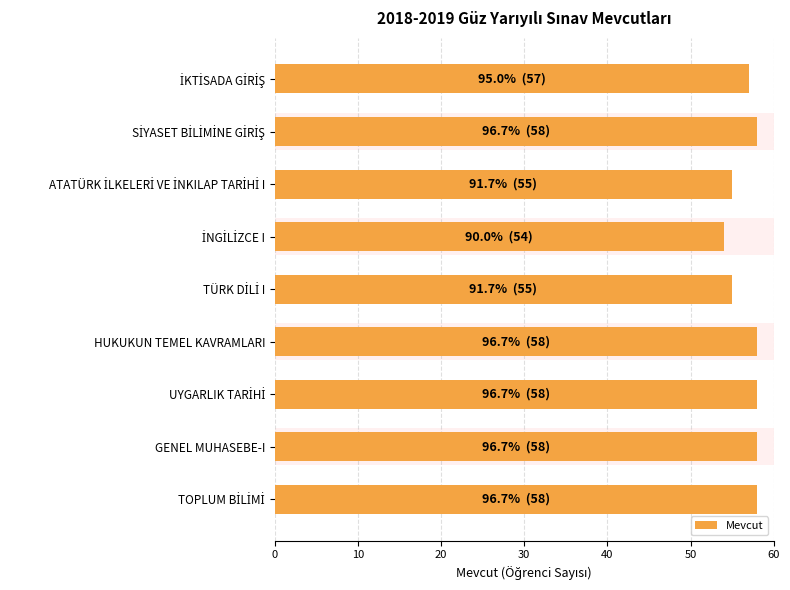

What is the difference between the maximum and minimum values?

4